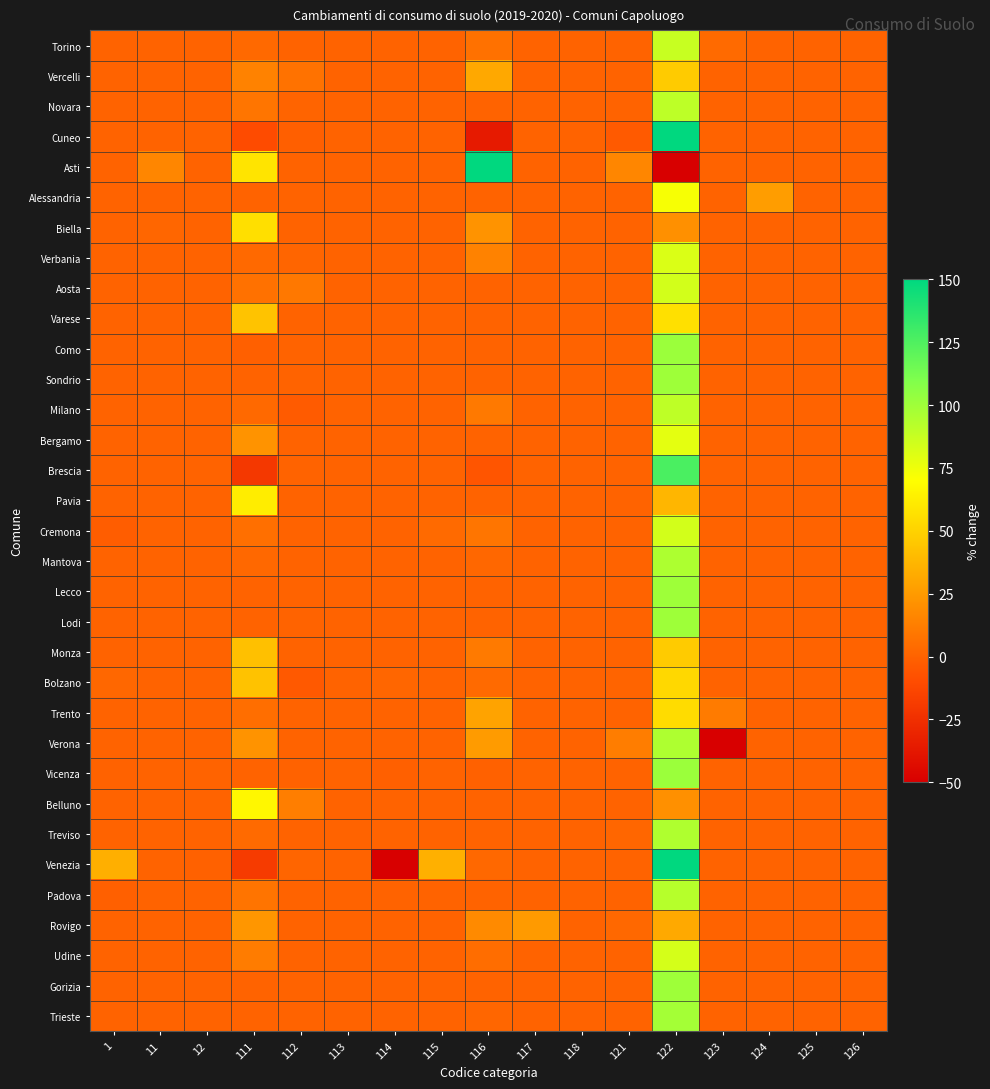

At which category does the chart reach its minimum across all series?

114